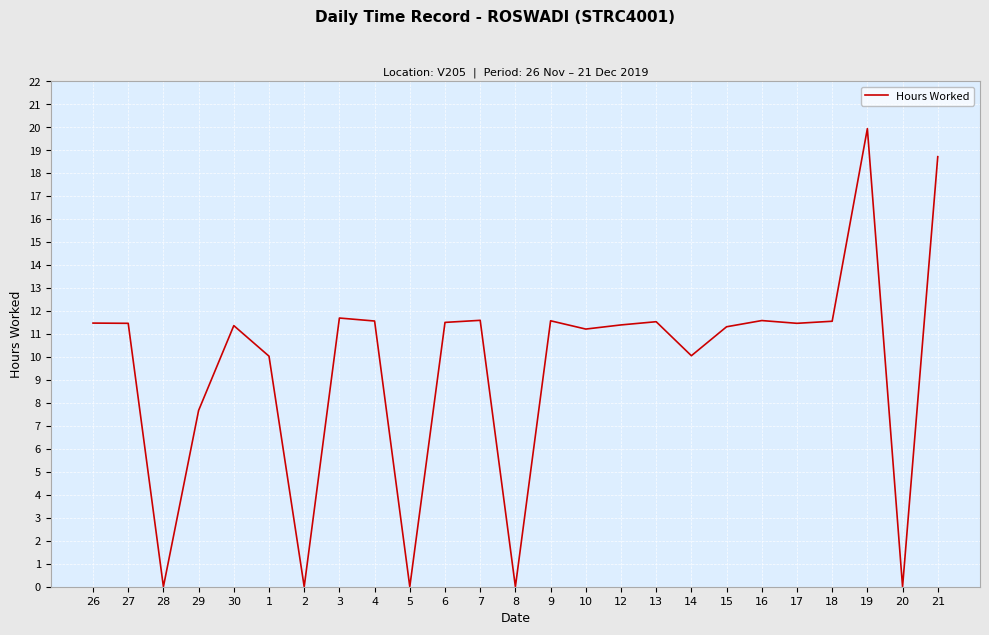

What position from the left is 20?

24